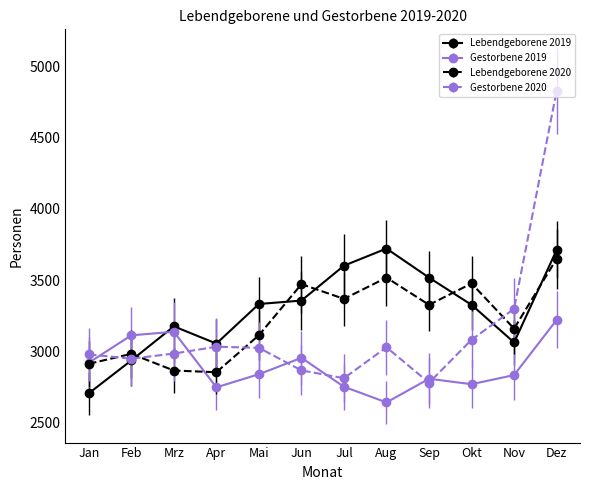

True or false: Gestorbene 2019 has a value of 2807 at Sep.

True